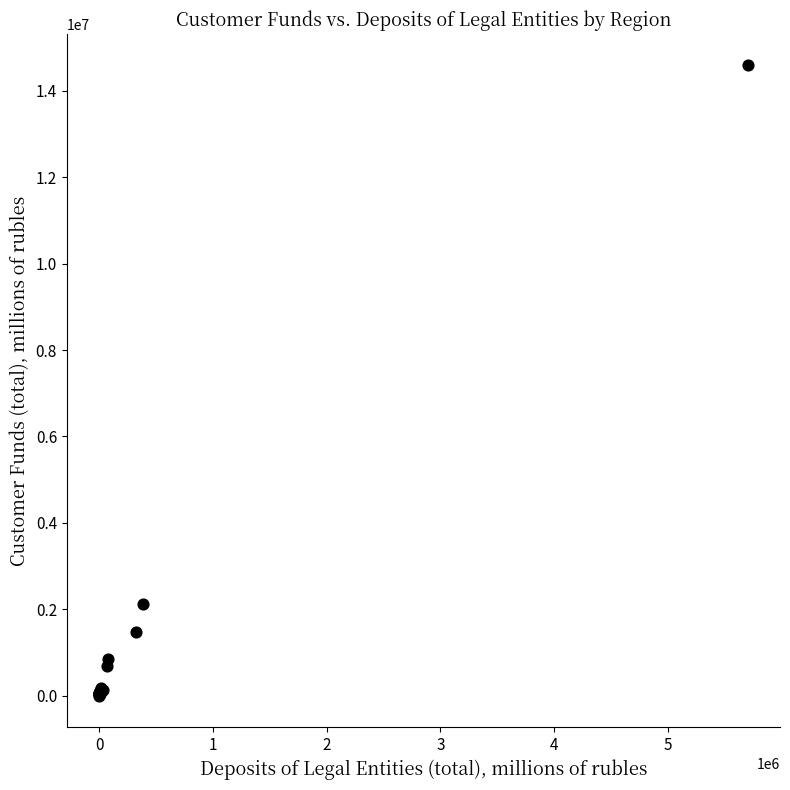

What Y value in the scatter plot is closest to 7294523?

2115361